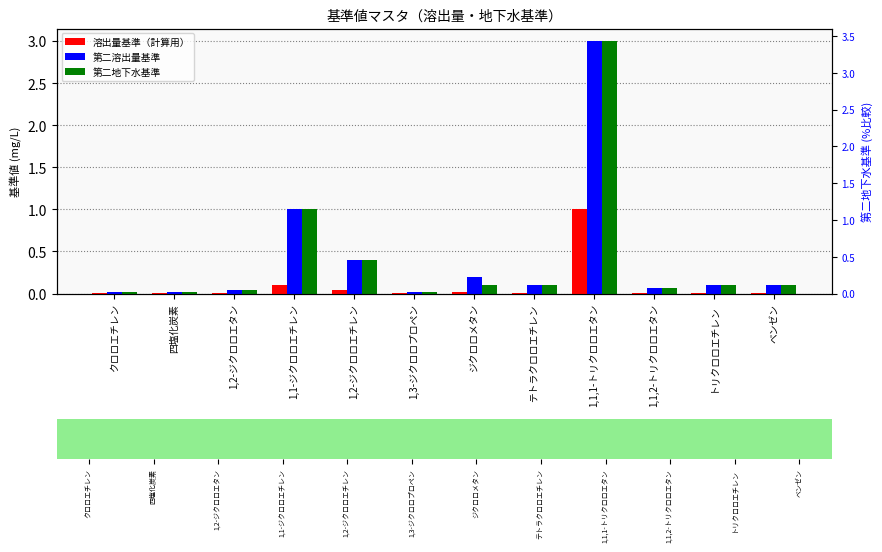

Between ベンゼン and 1,3-ジクロロプロペン, which is larger?

ベンゼン